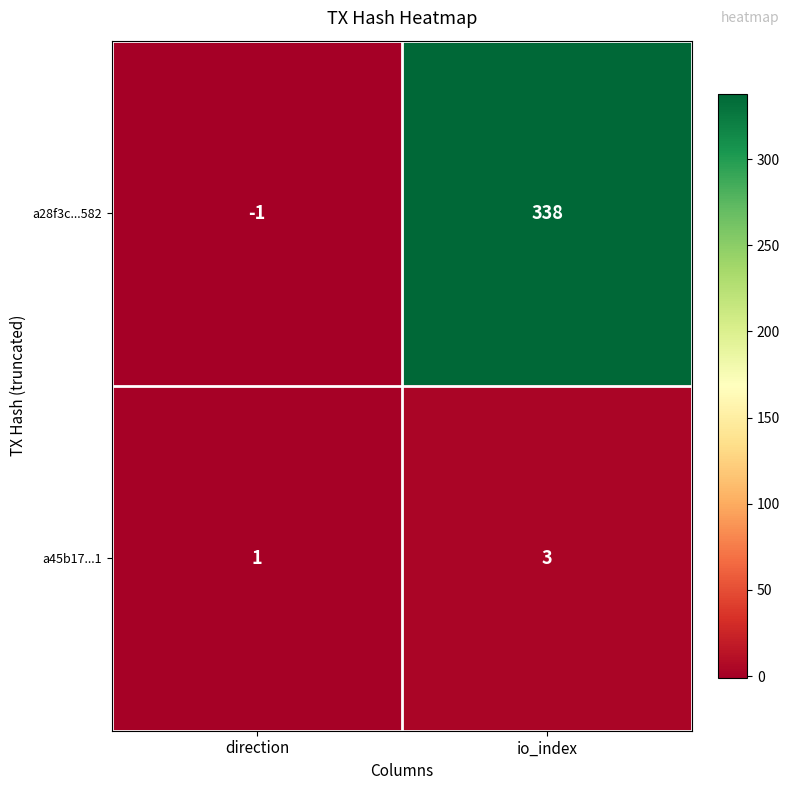

True or false: a45b17...1 has a value of 2 at direction.

False